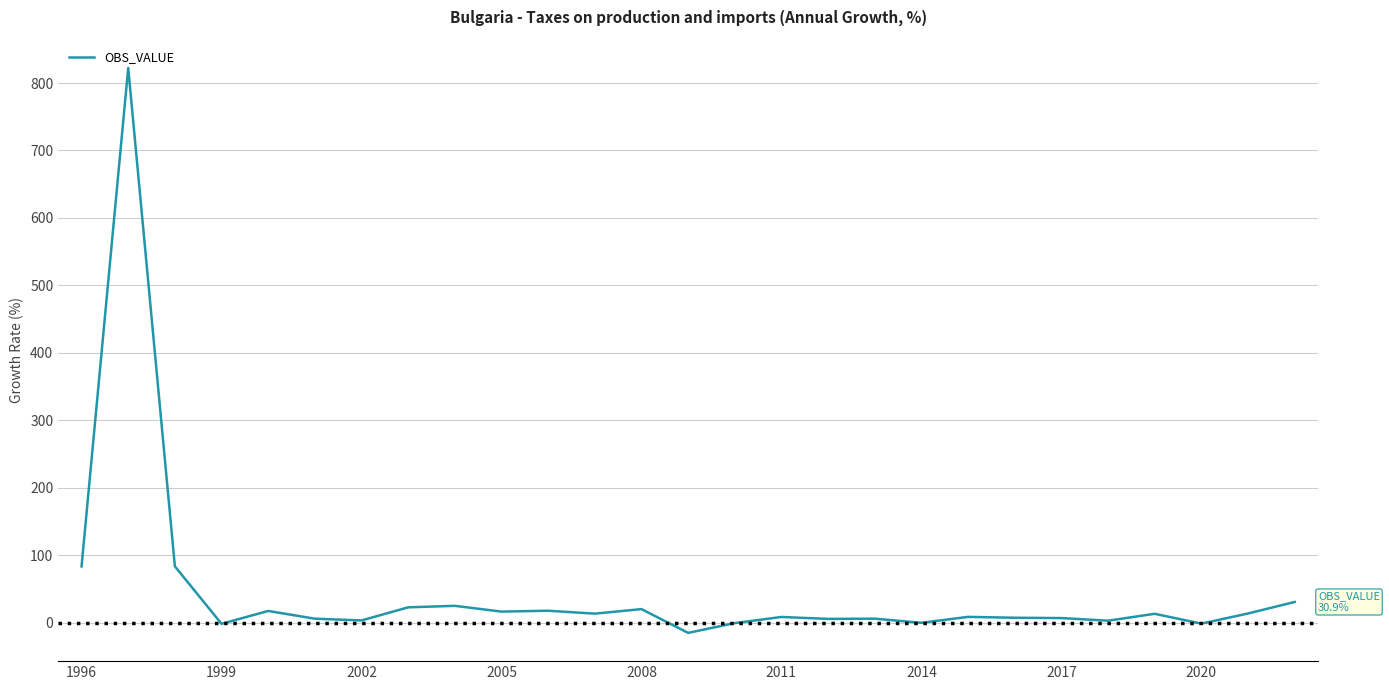

Does the chart display data point markers on the line(s)?

No